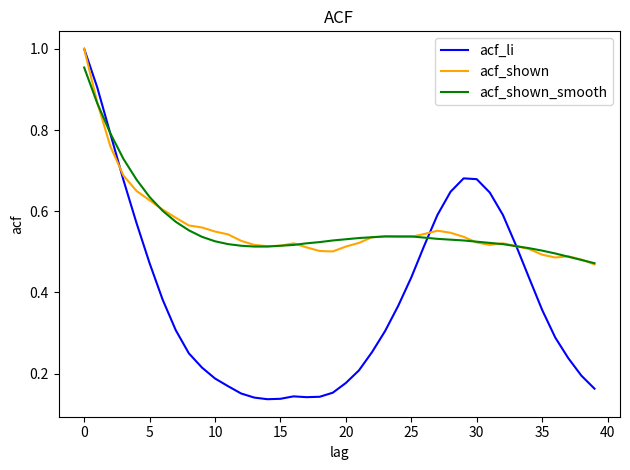

Which series has the widest spread of values?

acf_li